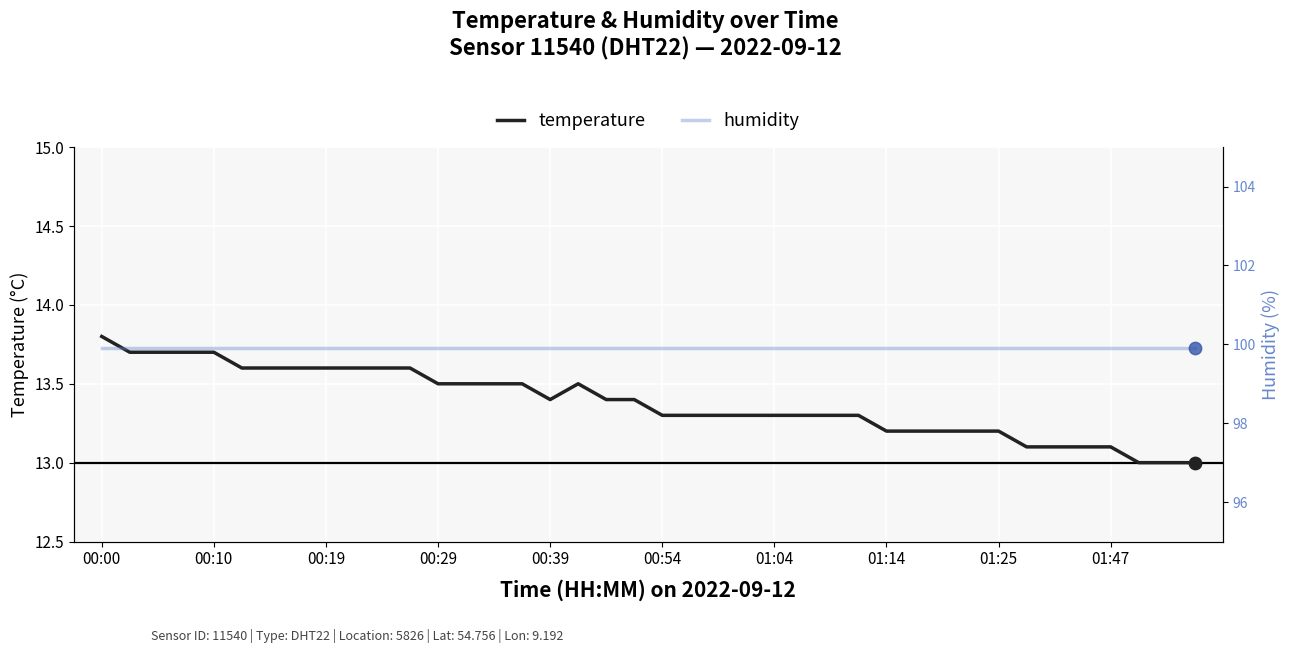

Which series reaches the maximum Y coordinate?

humidity